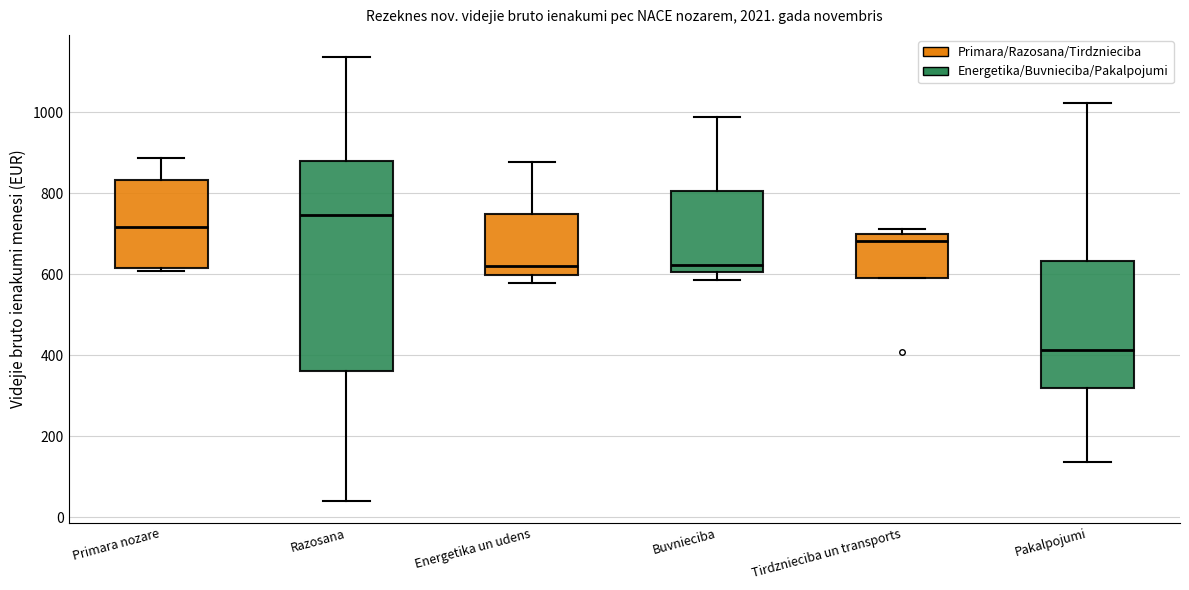

Where is the upper edge of the box for Energetika un udens on the y-axis? The values are not printed on the chart, so give them approximately, as read against the axis.

740